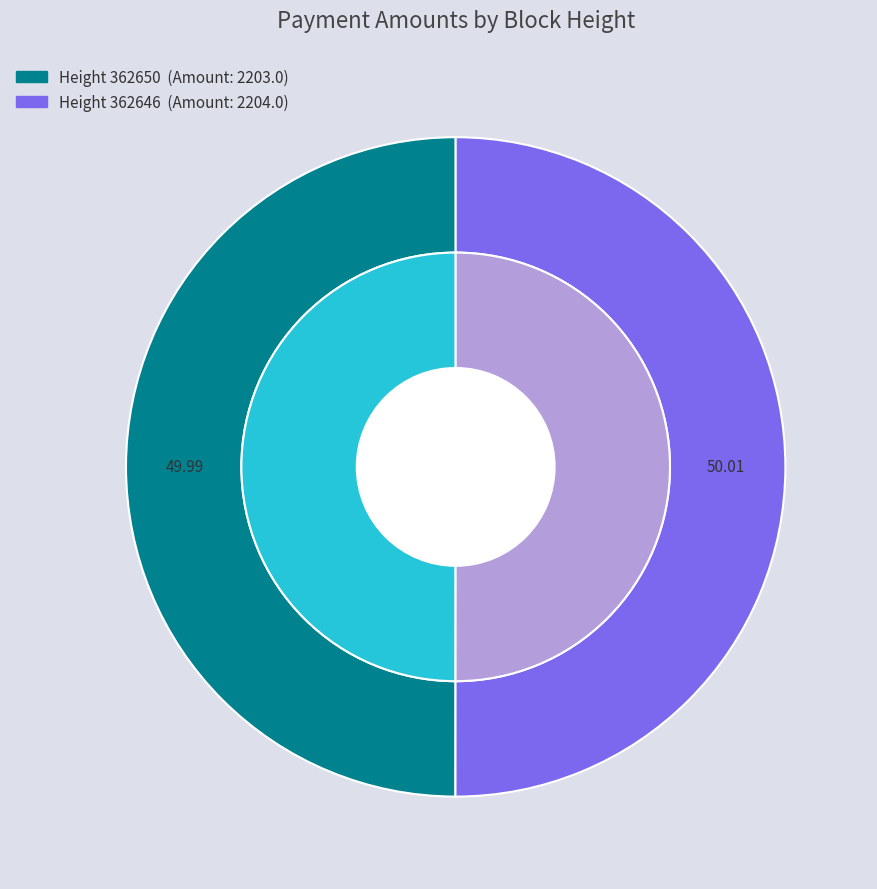

The 362646 slice represents 41% of the pie. True or false?

False